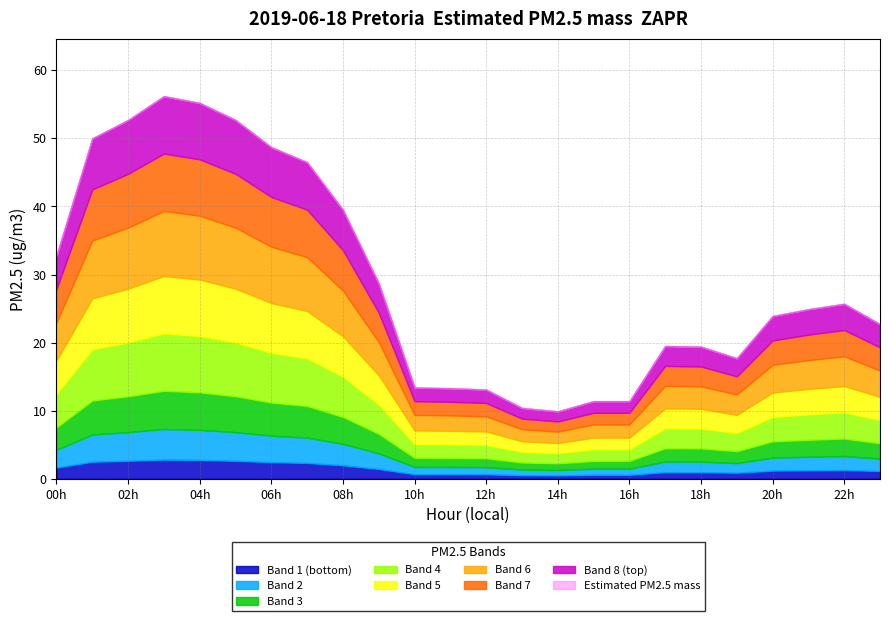

True or false: there are more than 0 points higher than both neighbors.

True